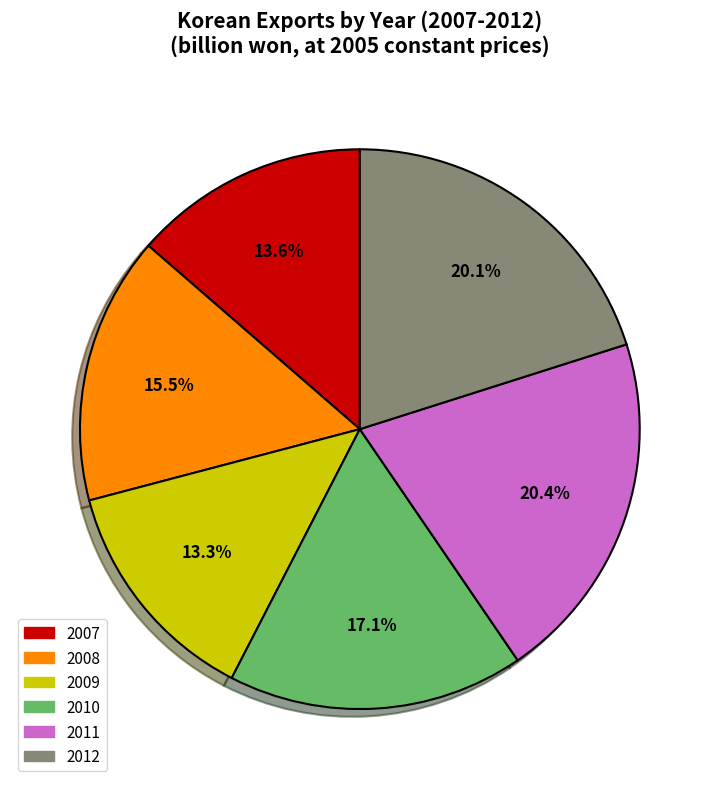

What is the total percentage of 2008 and 2009?

28.8%